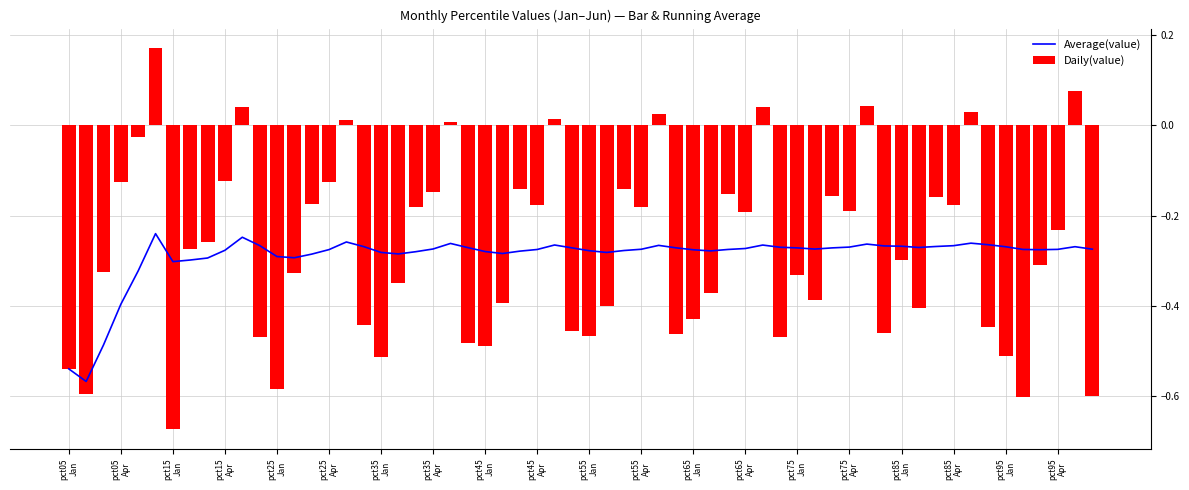

Reading left to right, extract all data points from this chart.

Jan: -0.5	-0.7	-0.6	-0.5	-0.5	-0.5	-0.4	-0.3	-0.3	-0.5
Feb: -0.6	-0.3	-0.3	-0.3	-0.4	-0.4	-0.4	-0.4	-0.4	-0.6
Mar: -0.3	-0.3	-0.2	-0.2	-0.1	-0.1	-0.2	-0.2	-0.2	-0.3
Apr: -0.1	-0.1	-0.1	-0.1	-0.2	-0.2	-0.2	-0.2	-0.2	-0.2
May: -0.0	0.0	0.0	0.0	0.0	0.0	0.0	0.0	0.0	0.1
Jun: 0.2	-0.5	-0.4	-0.5	-0.5	-0.5	-0.5	-0.5	-0.4	-0.6